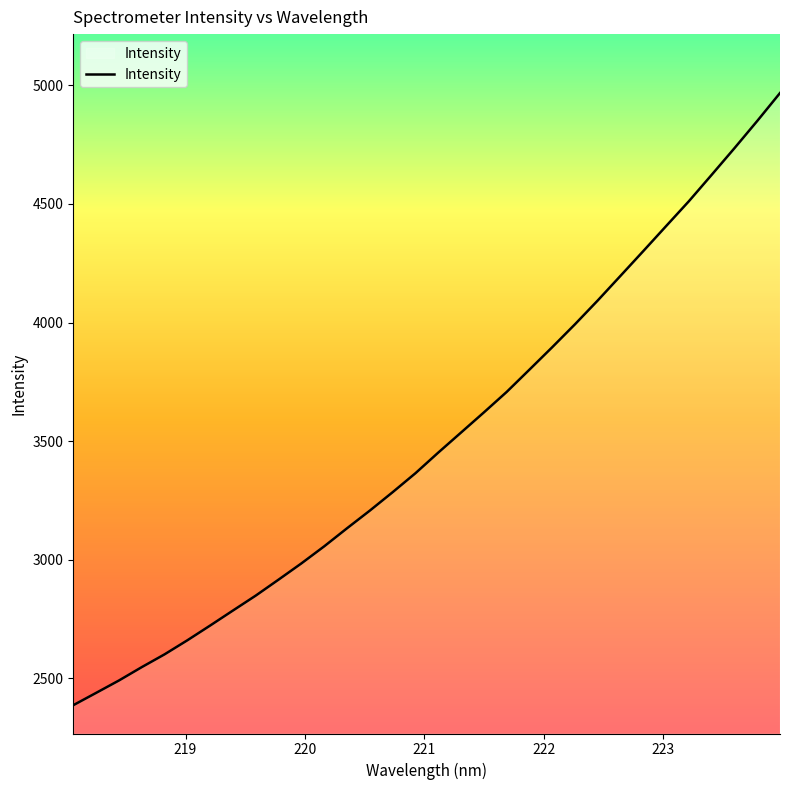

What is the average value?

3503.8